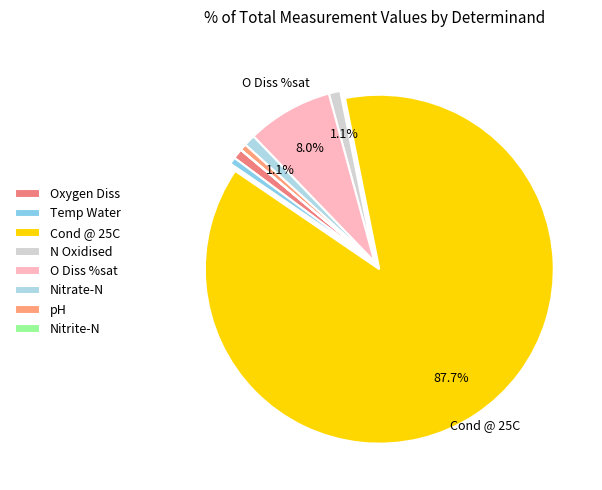

Is Cond @ 25C the majority of the pie?

Yes